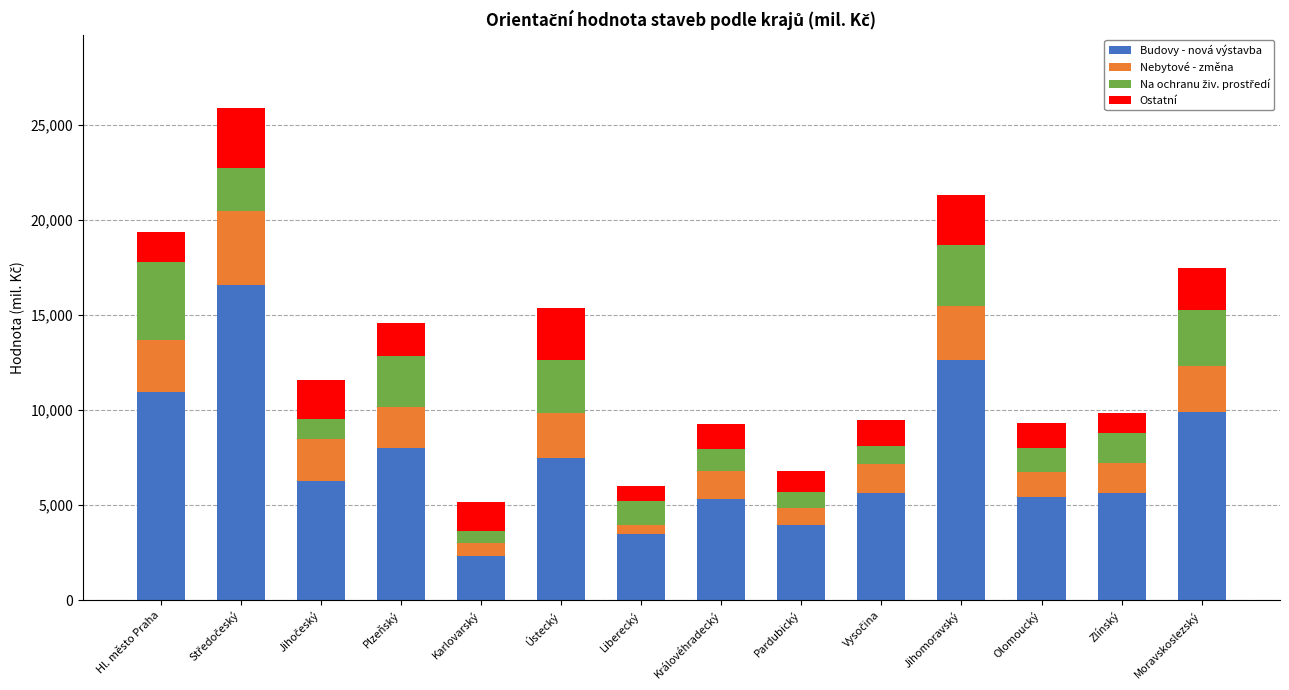

True or false: Budovy - nová výstavba has a value of 5442 at Olomoucký.

True